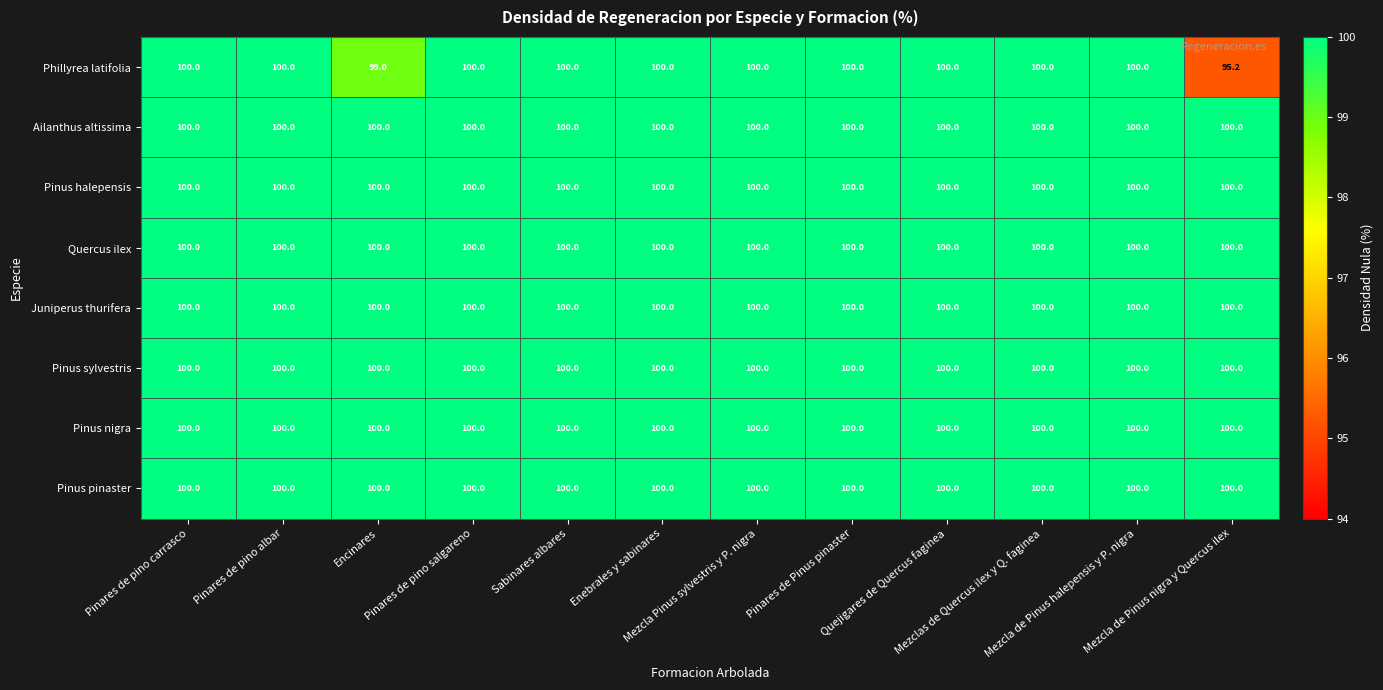

What is the total value across all series at Encinares?

799.0